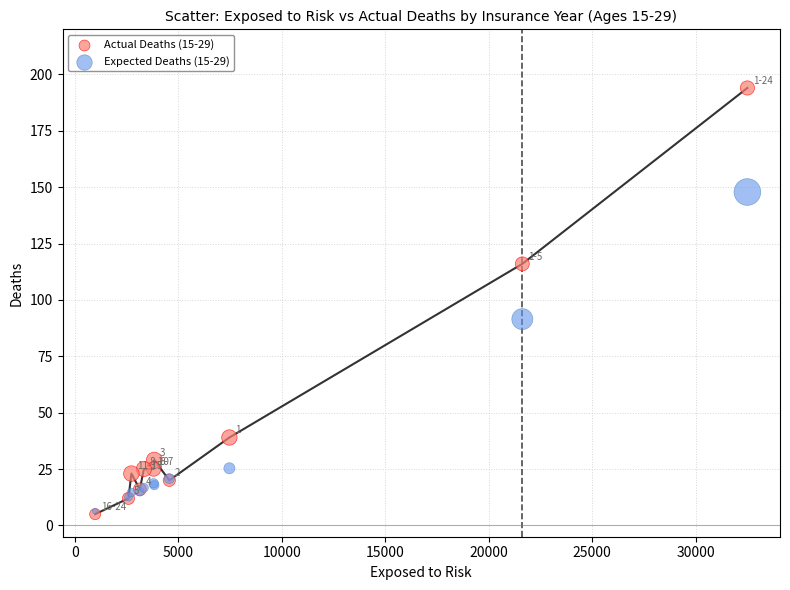

Across all series, what Y value is closest to 99?

91.5